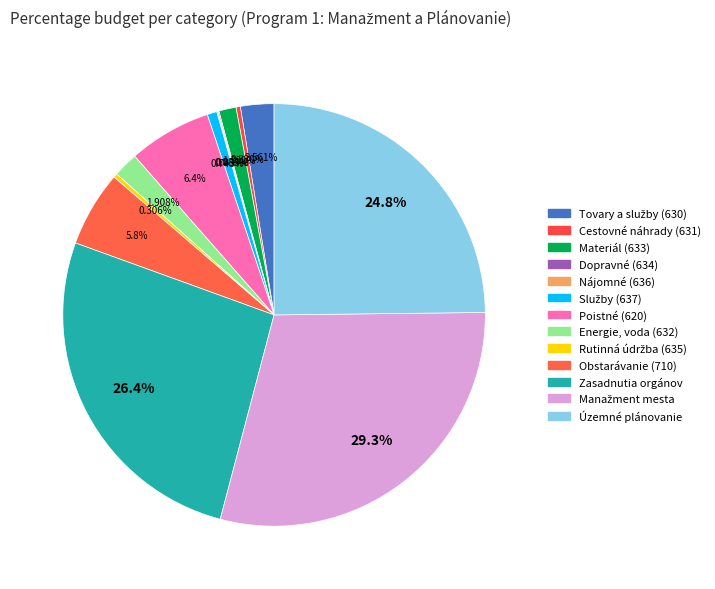

Is there a majority slice in this chart?

No